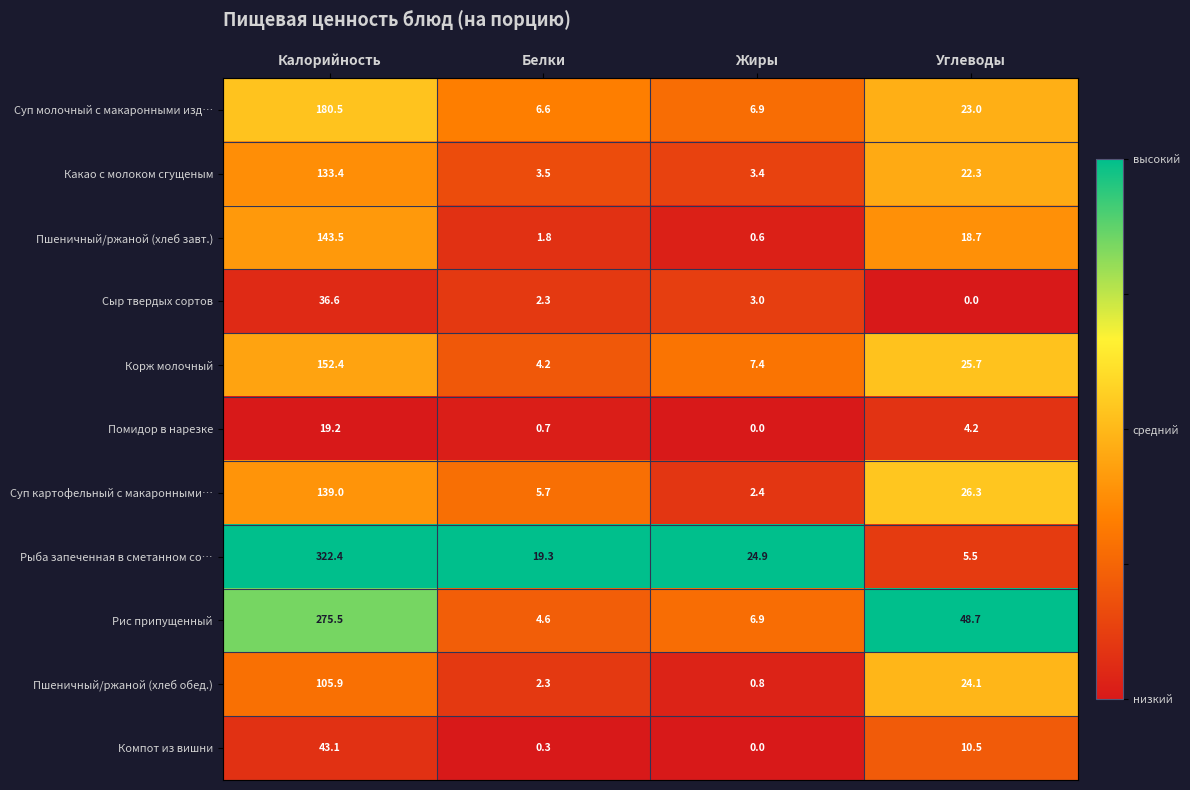

Which category has the highest value in the Рыба запеченная в сметанном со… series?

Калорийность